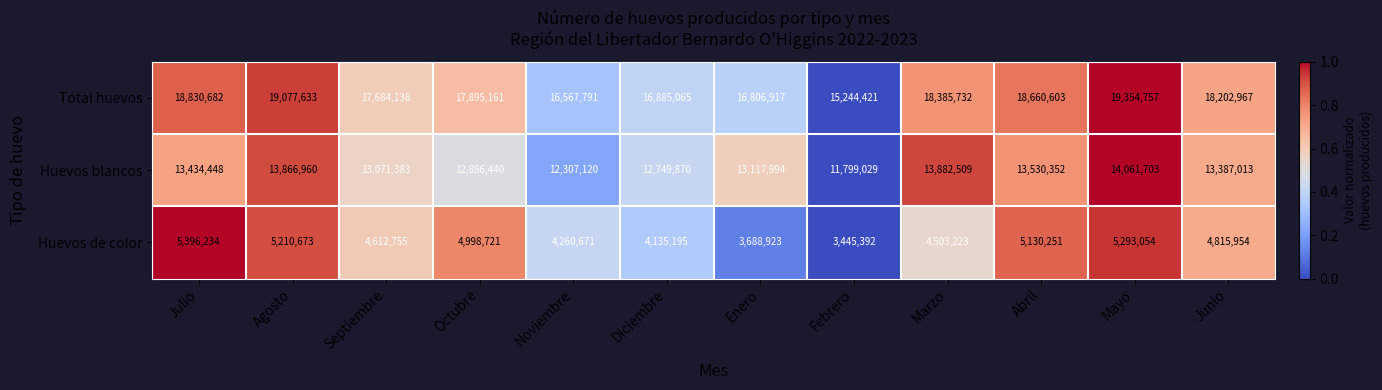

Which series has the largest range (max minus min)?

Total huevos